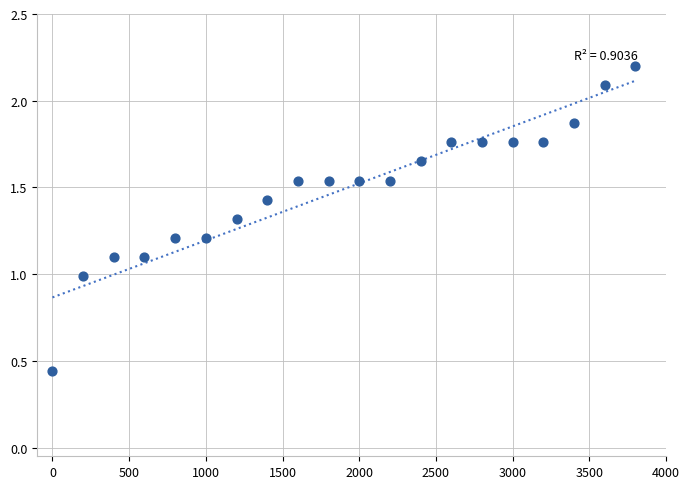

What is the range of X values (max minus min)?

3800.0